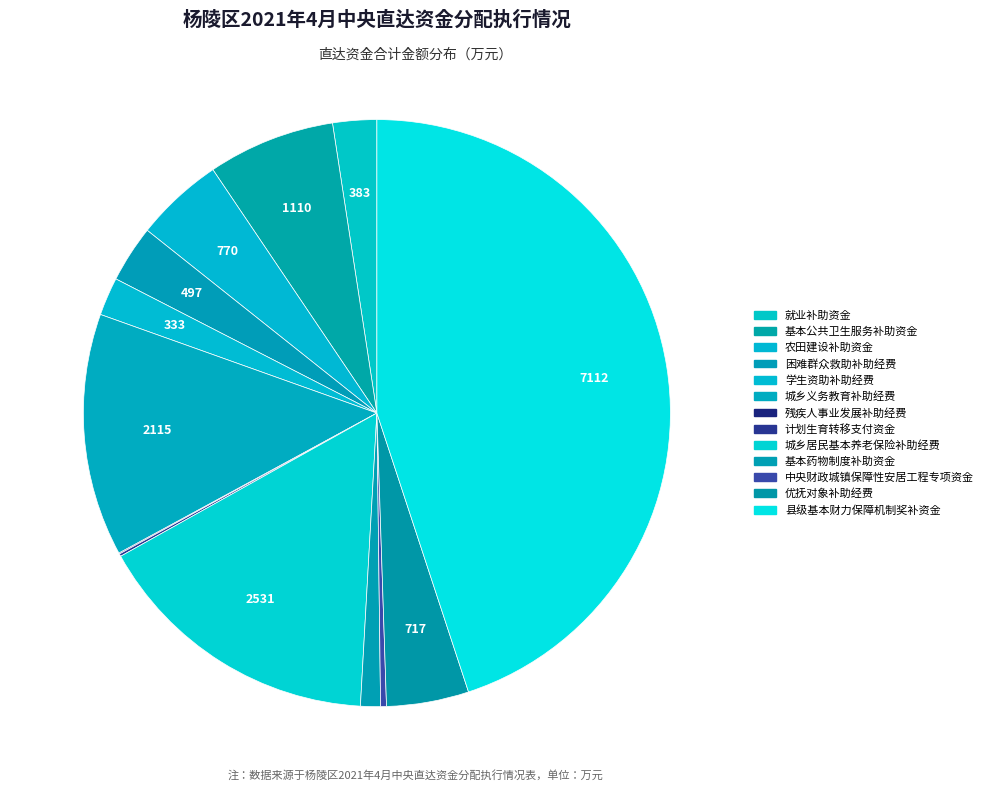

Combined, do 城乡义务教育补助经费 and 困难群众救助补助经费 account for over 50%?

No